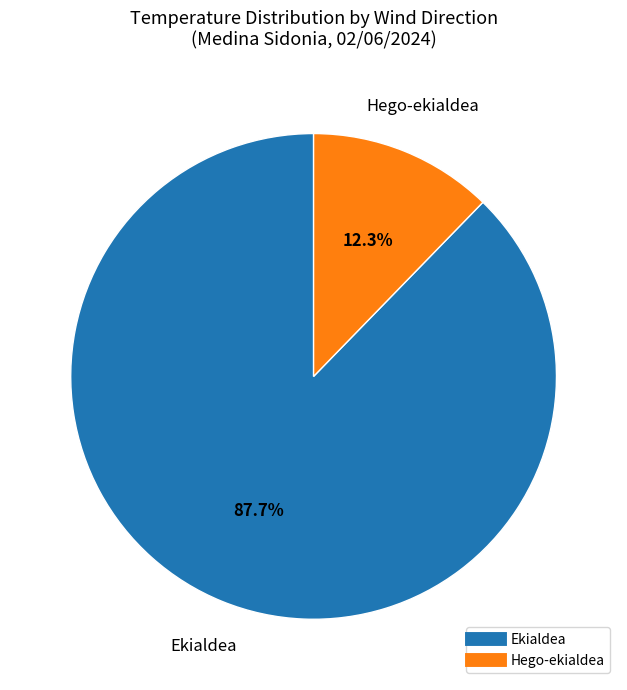

Is there a majority slice in this chart?

Yes